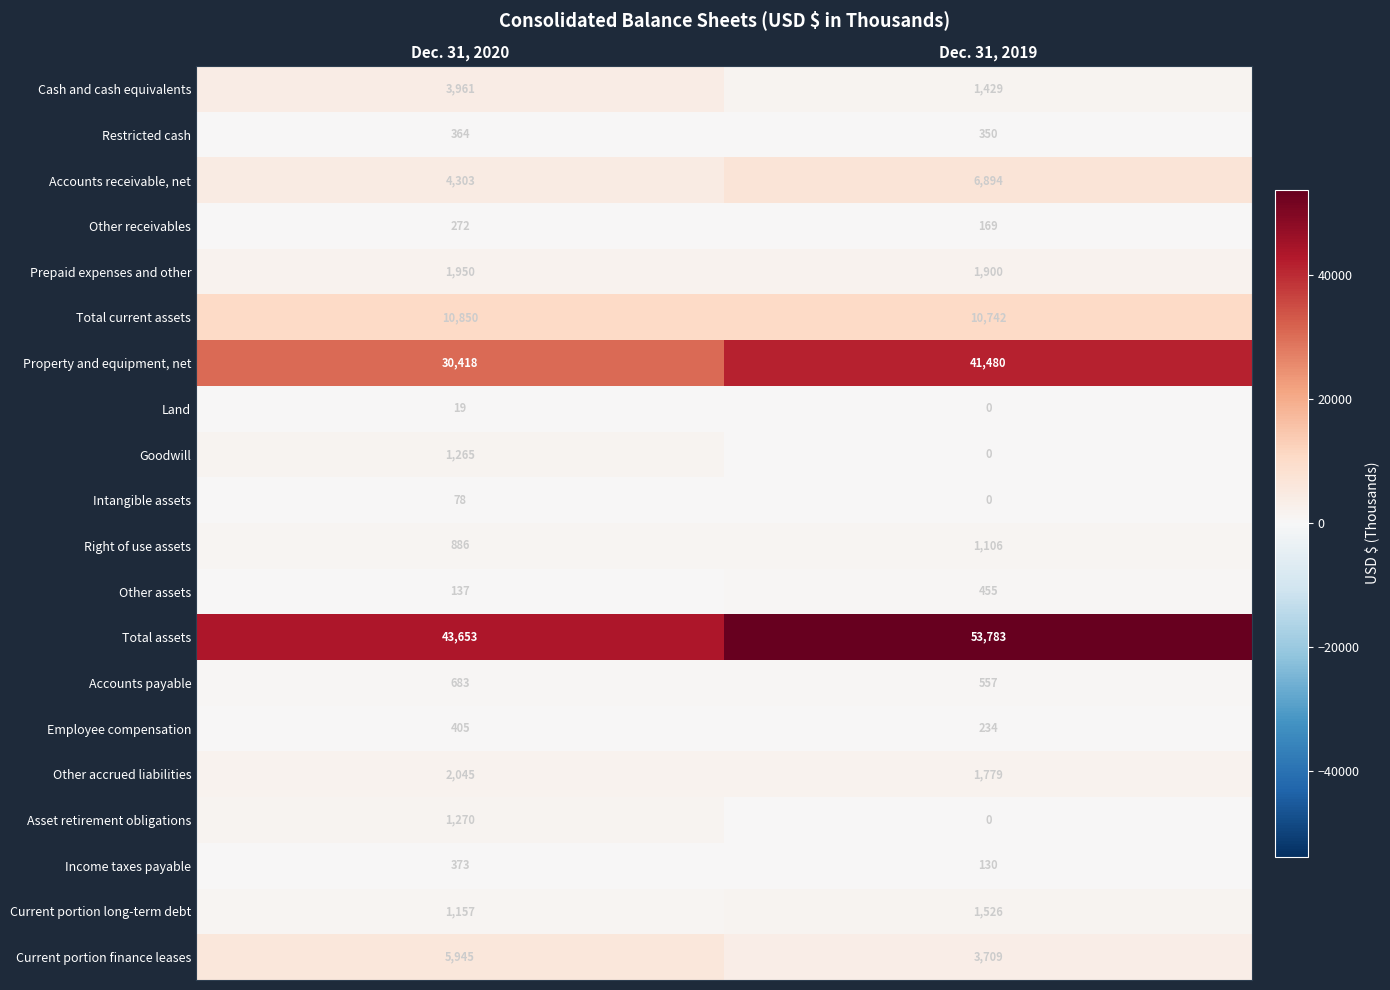

How many distinct data groups are displayed?

20